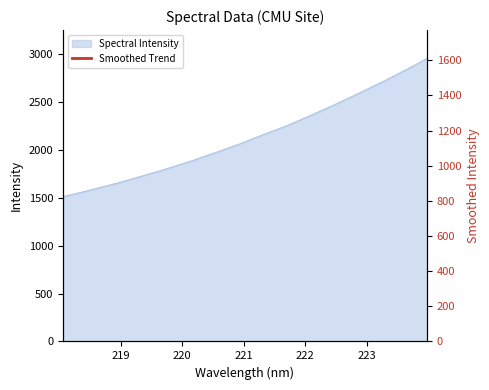

What is the lowest value of the Spectral Intensity series?

1511.2